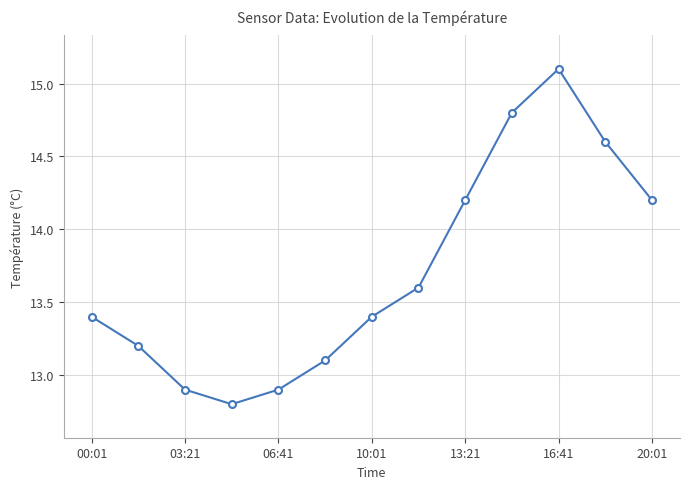

What is the difference between the second highest and second lowest values?

1.9